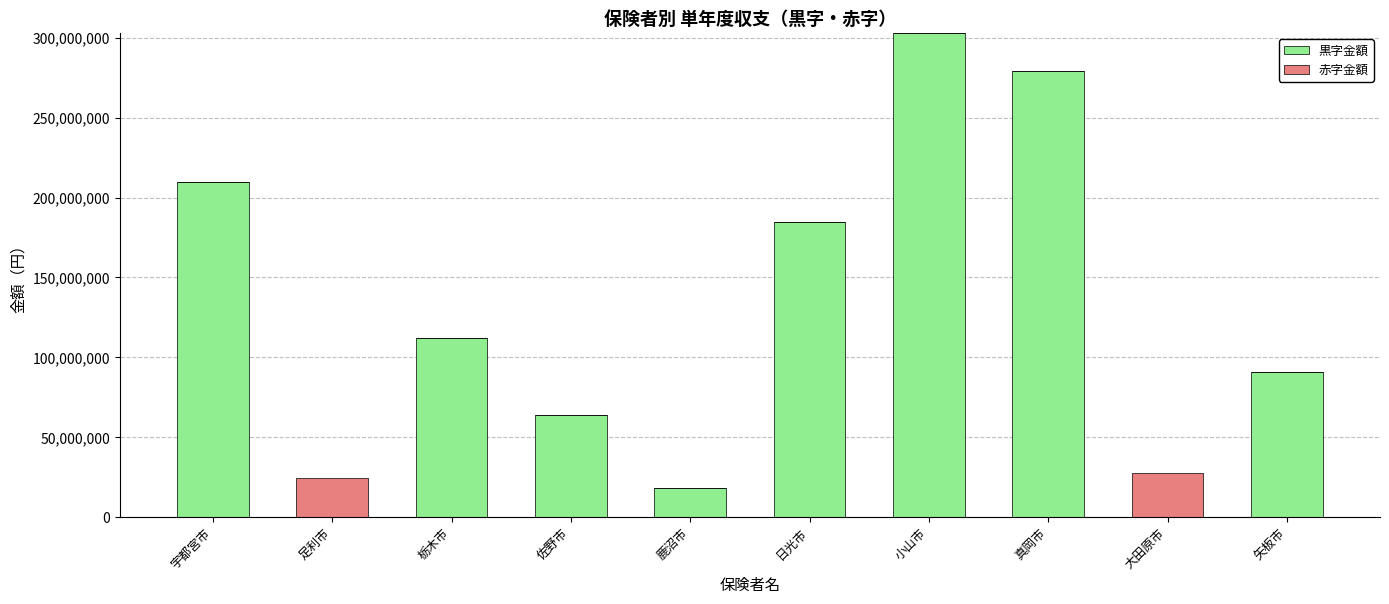

At which label does 黒字金額 reach its peak?

小山市